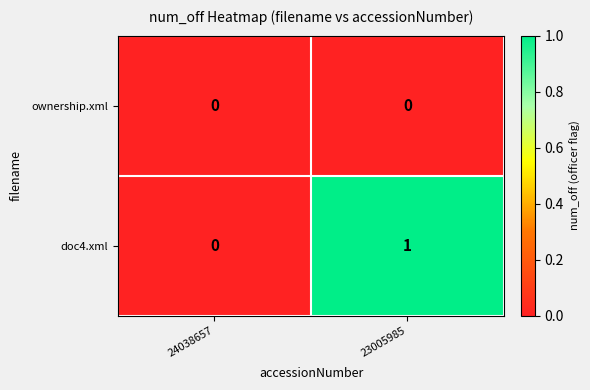

Reading right to left, what are all the values shown in this chart?

ownership.xml: 0	0
doc4.xml: 1	0